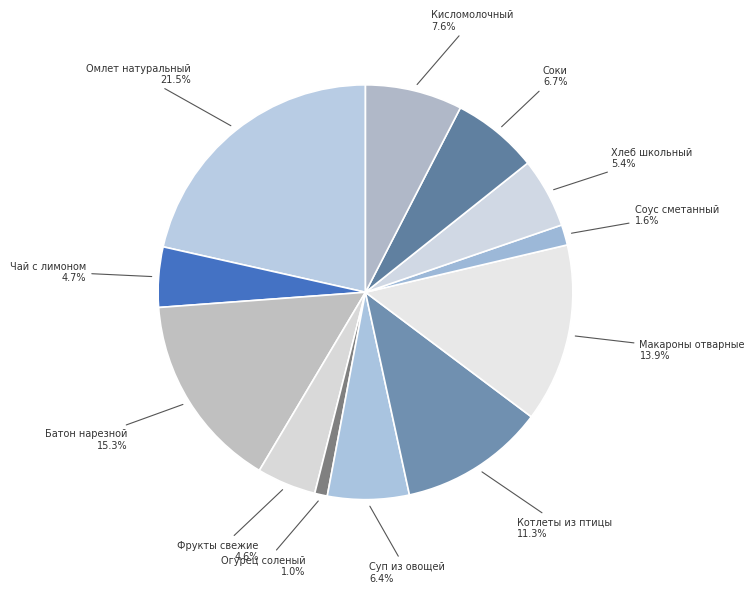

Which has a higher value, Соки or Чай с лимоном?

Соки